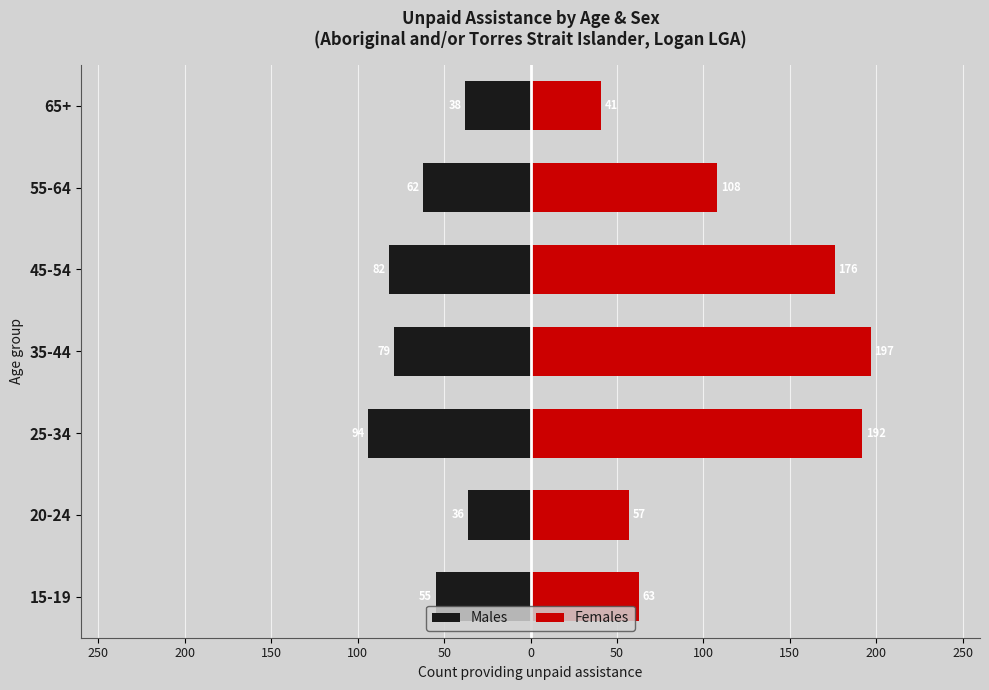

Are the bars horizontal?

Yes